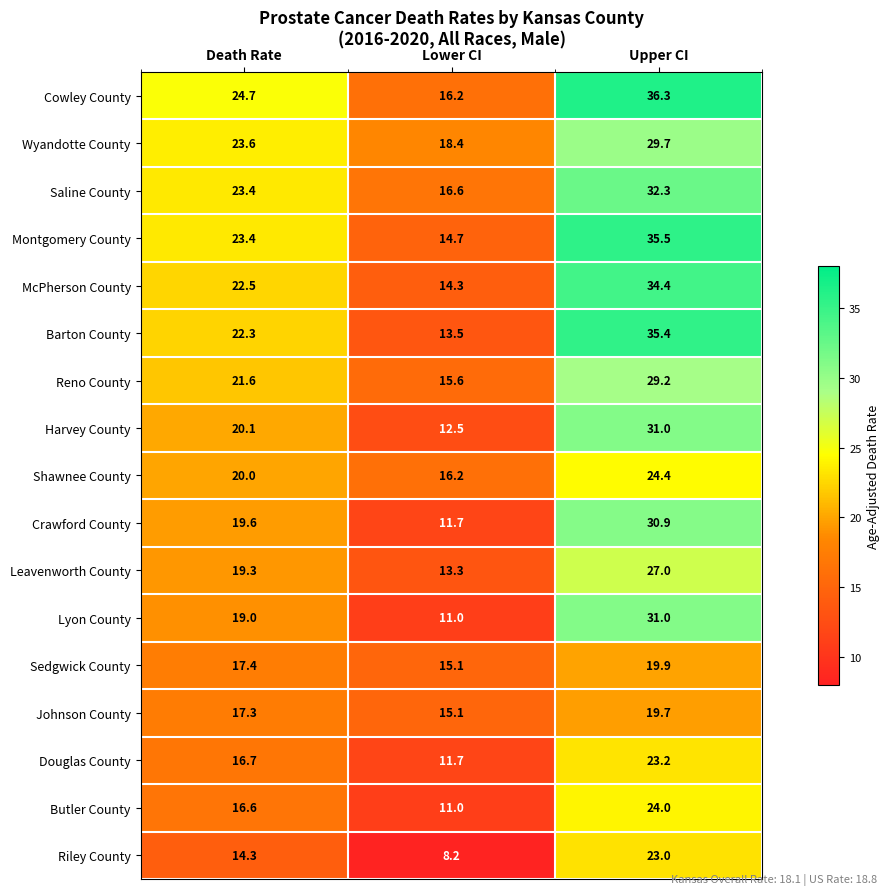

What is the difference between the Johnson County values at Death Rate and Lower CI?

2.2